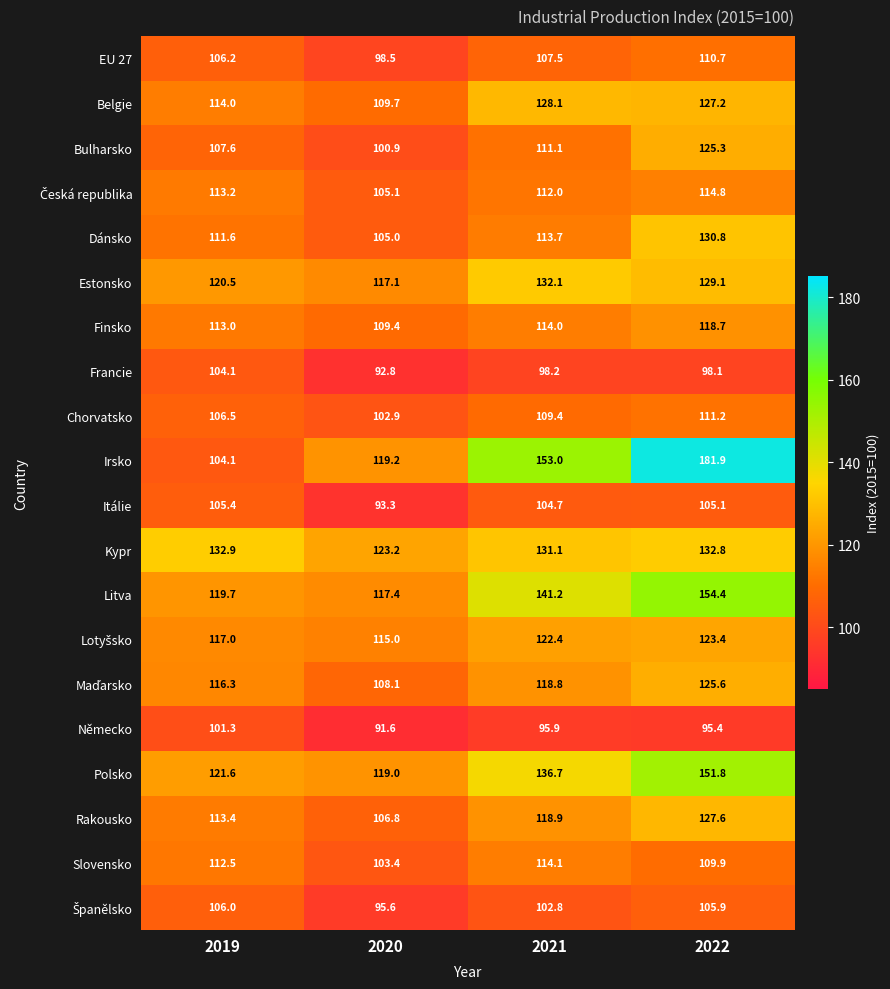

What is the smallest value displayed?

91.6